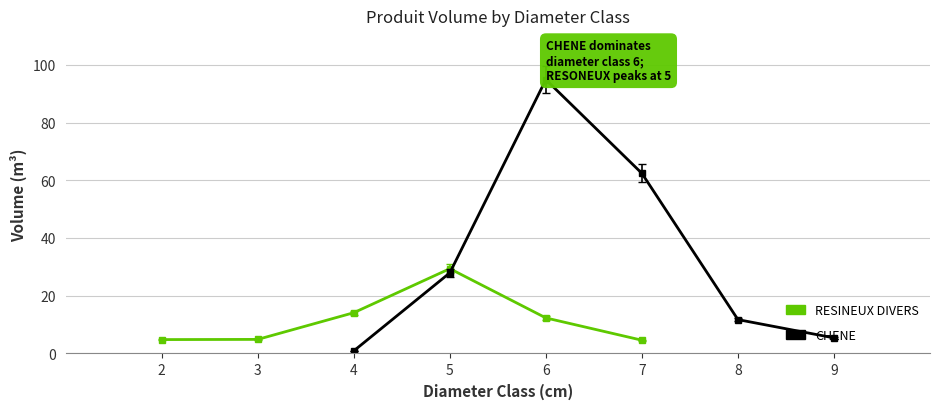

How many values in the RESINEUX DIVERS series exceed 12?

3